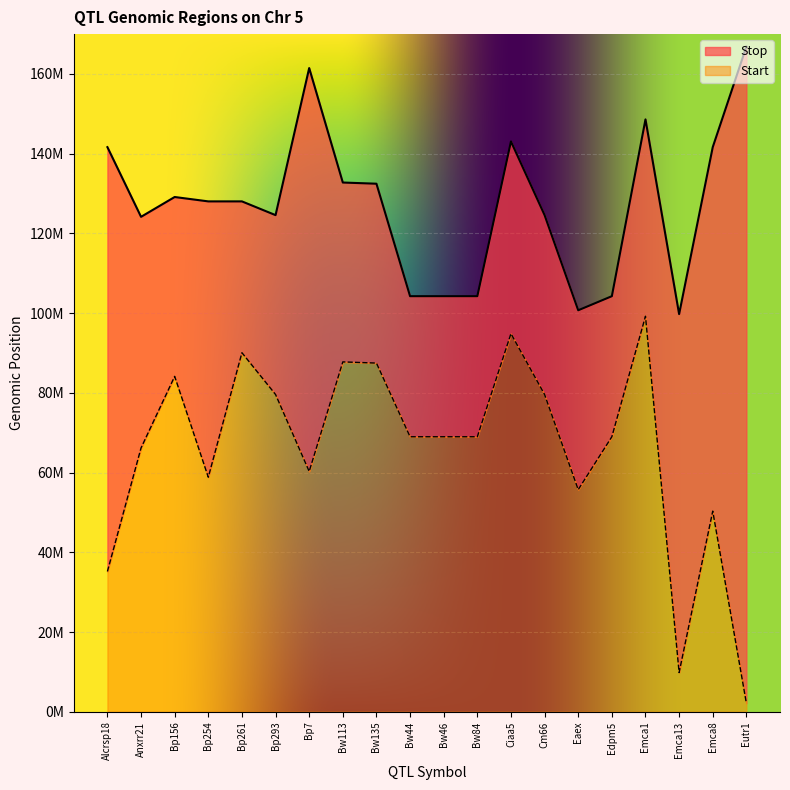

At which category is the sum across all series the highest?

Eutr1